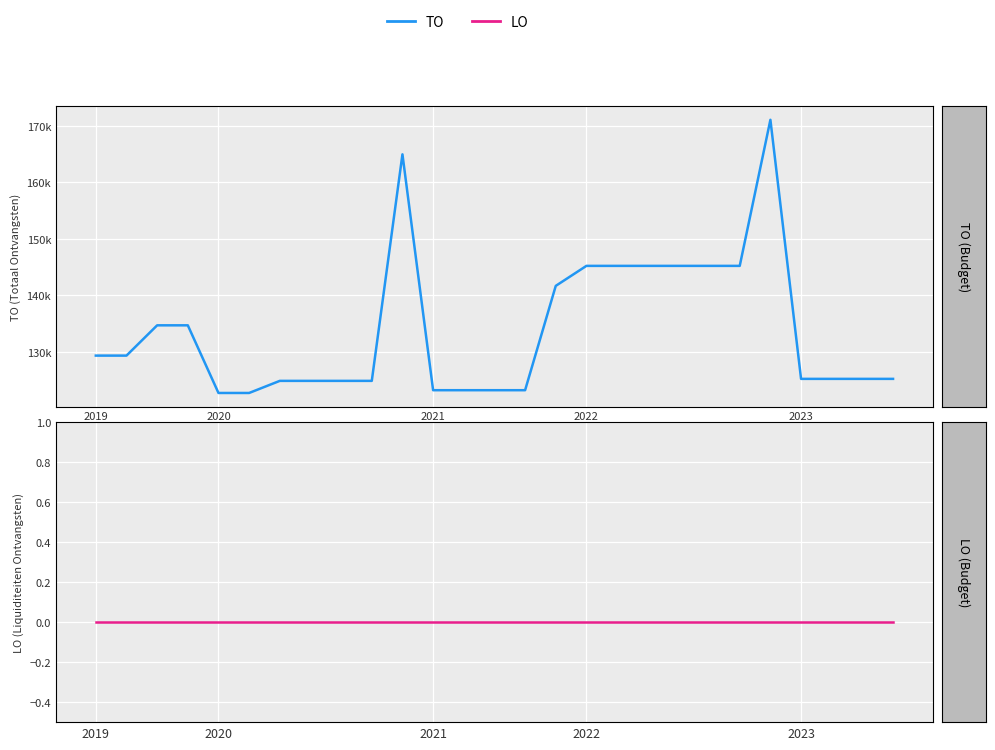

Is it true that TO equals 42314 at 21?

False